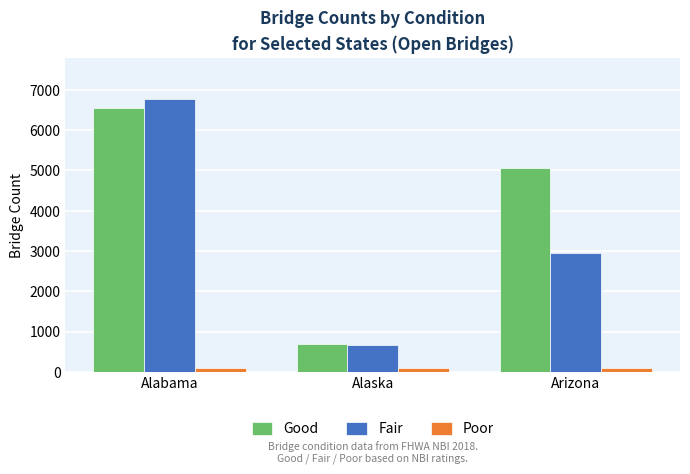

What position from the left is Alaska?

2